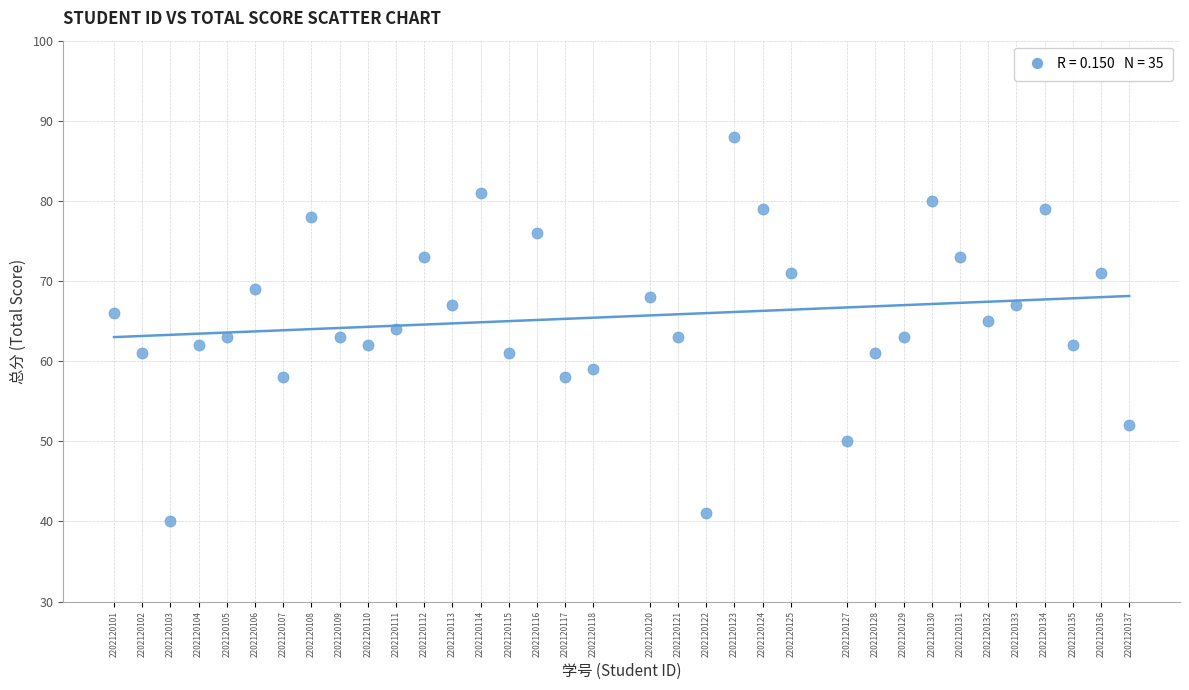

What is the range of Y values (max minus min)?

48